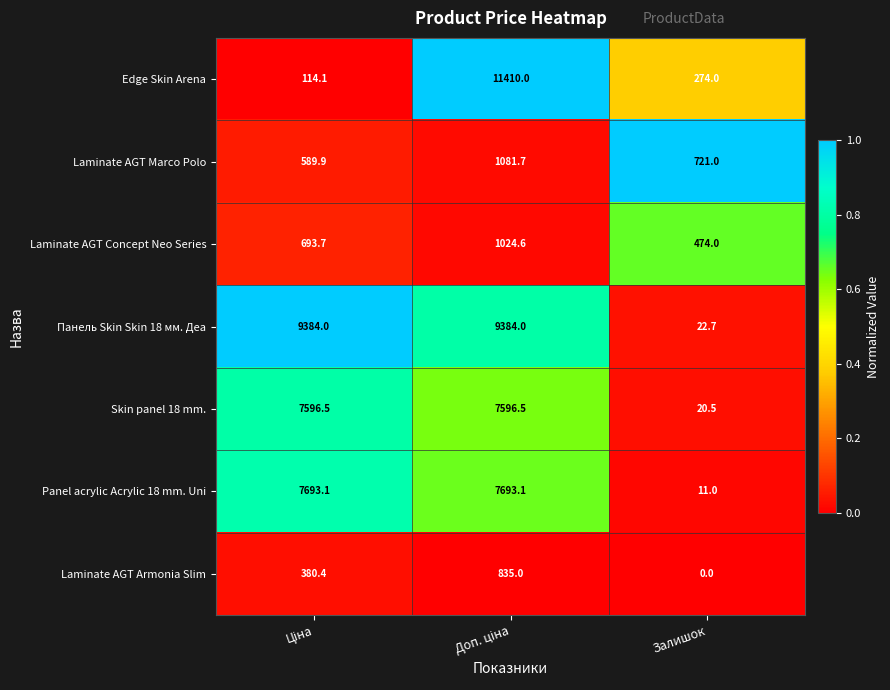

Which series has the widest spread of values?

Edge Skin Arena